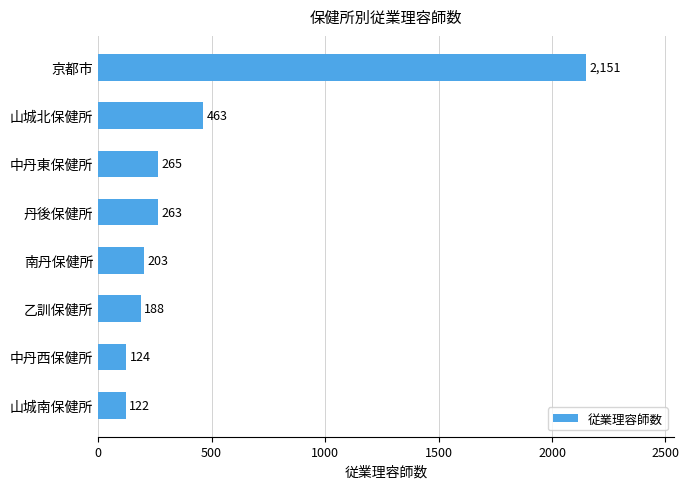

The value at 京都市 is 3424. True or false?

False